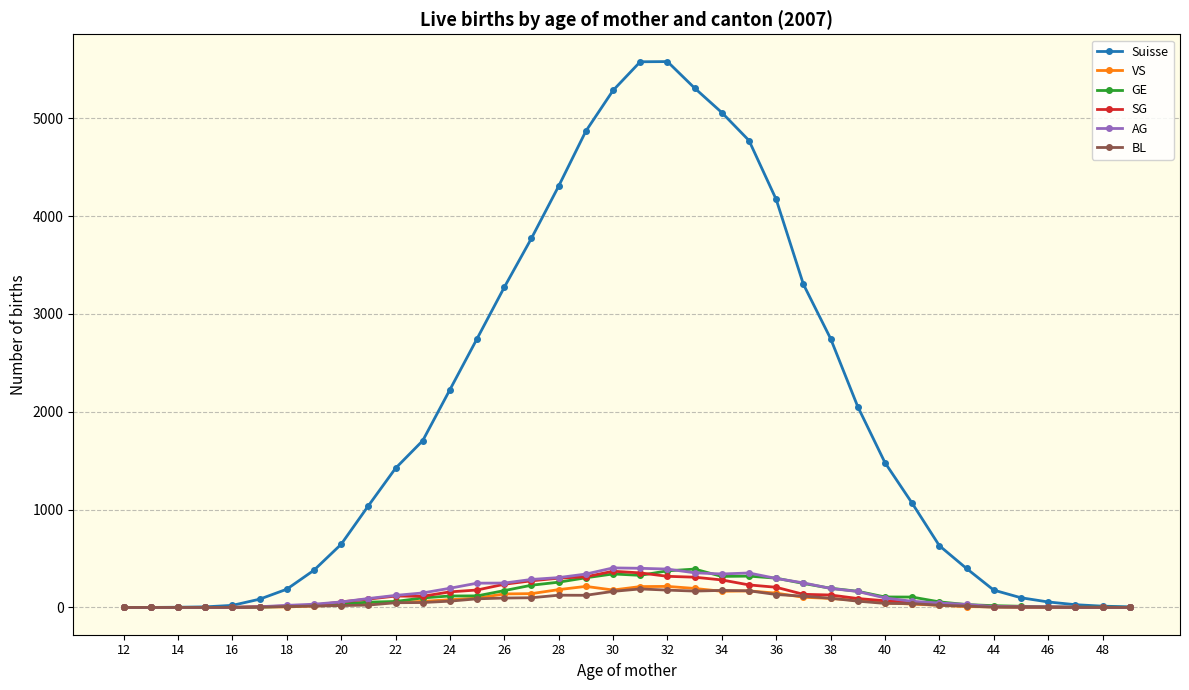

Which series has the widest spread of values?

Suisse